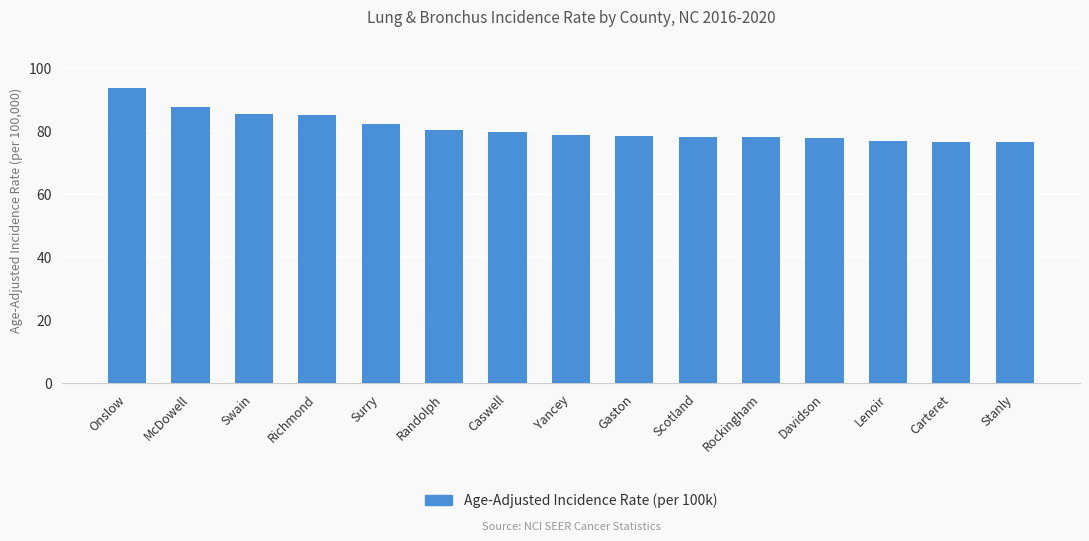

What is the difference between the maximum and minimum values?

17.1